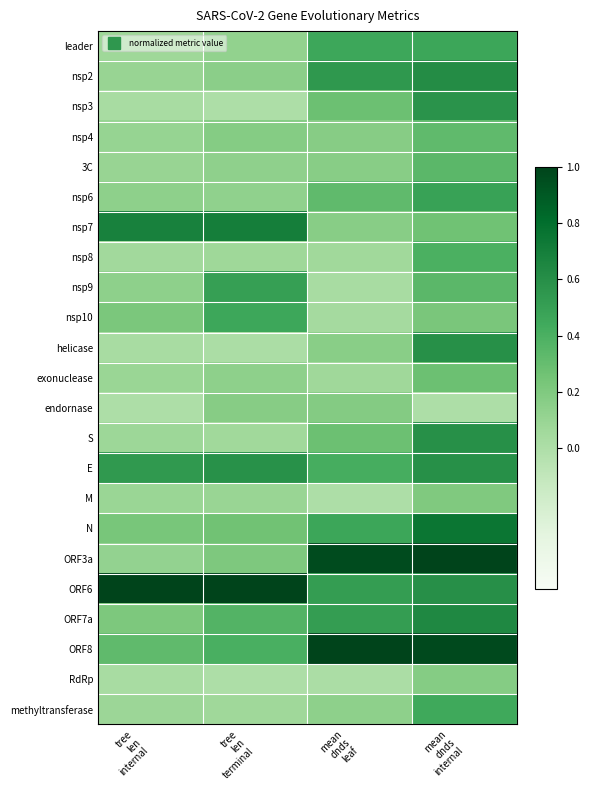

At which category is the sum across all series the highest?

mean
dnds
internal